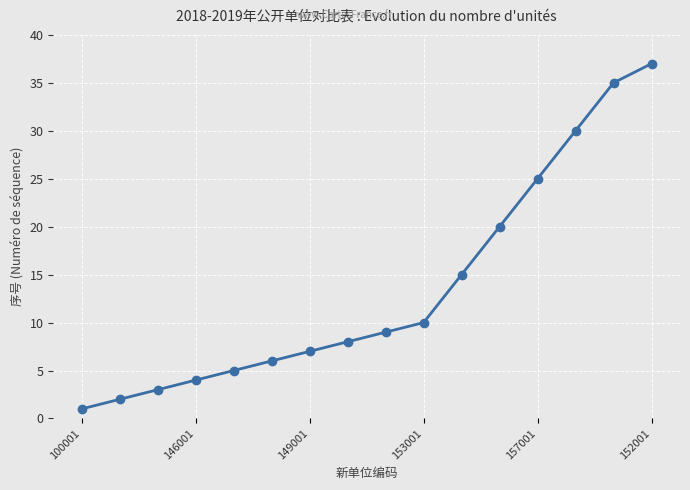

What is the average value?

14